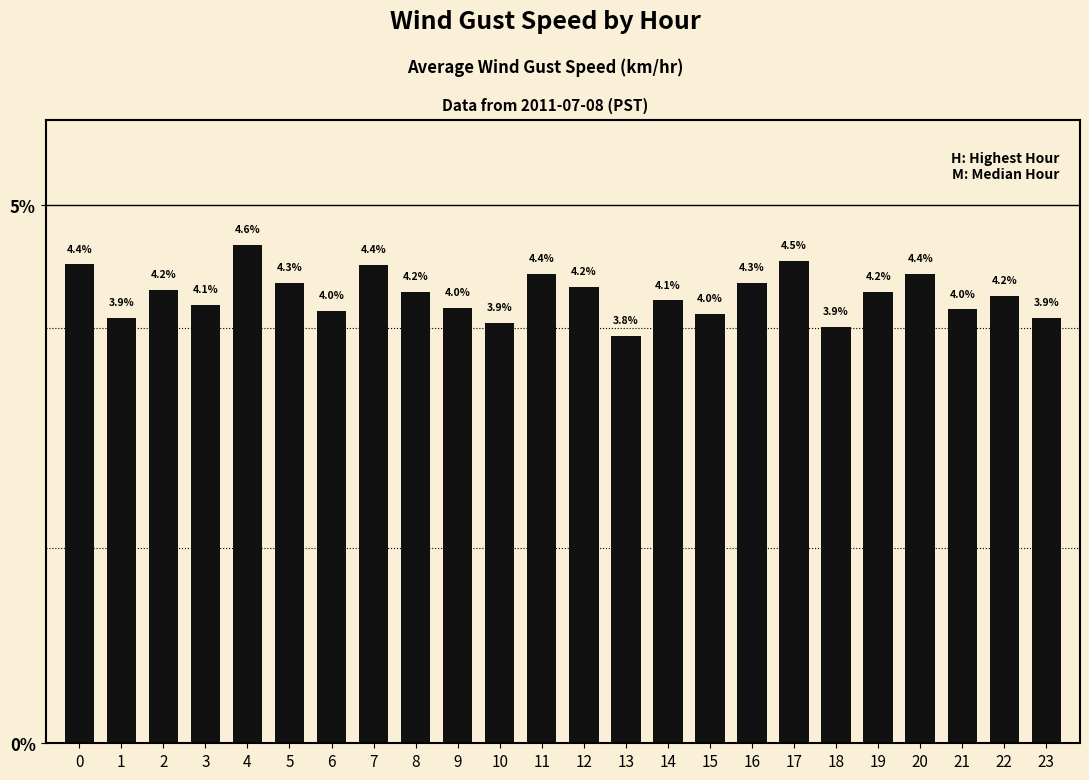

How many distinct data groups are displayed?

1